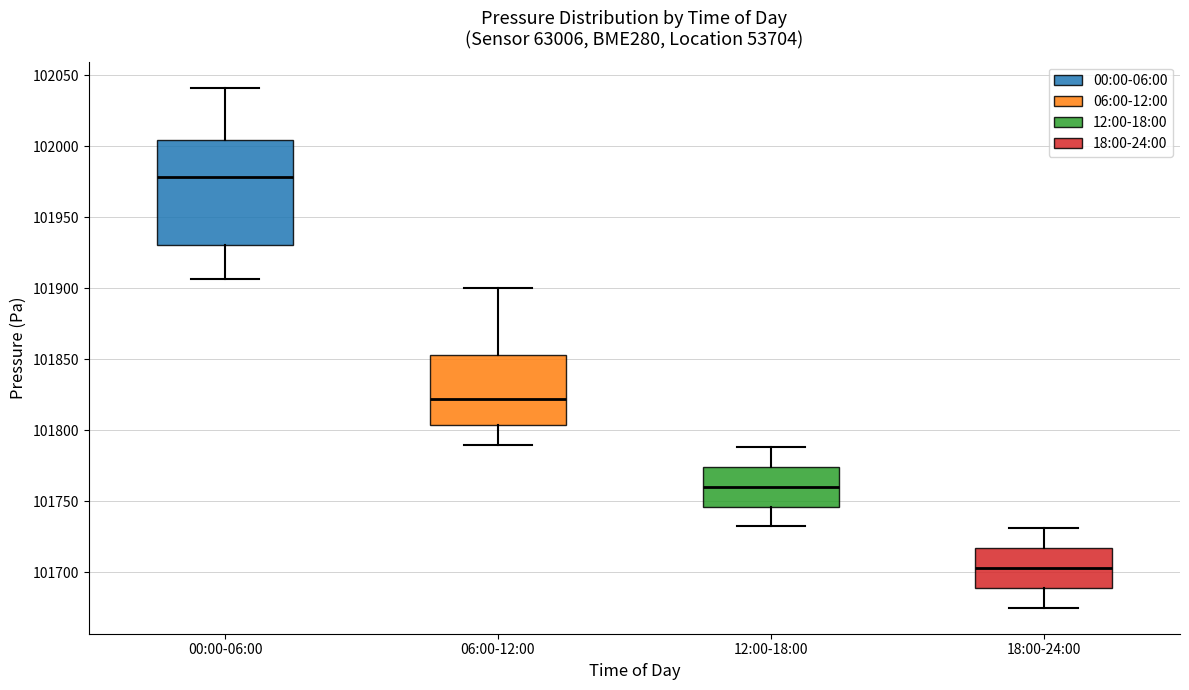

Where does the upper whisker of the box for 06:00-12:00 end on the y-axis? The values are not printed on the chart, so give them approximately, as read against the axis.

101900